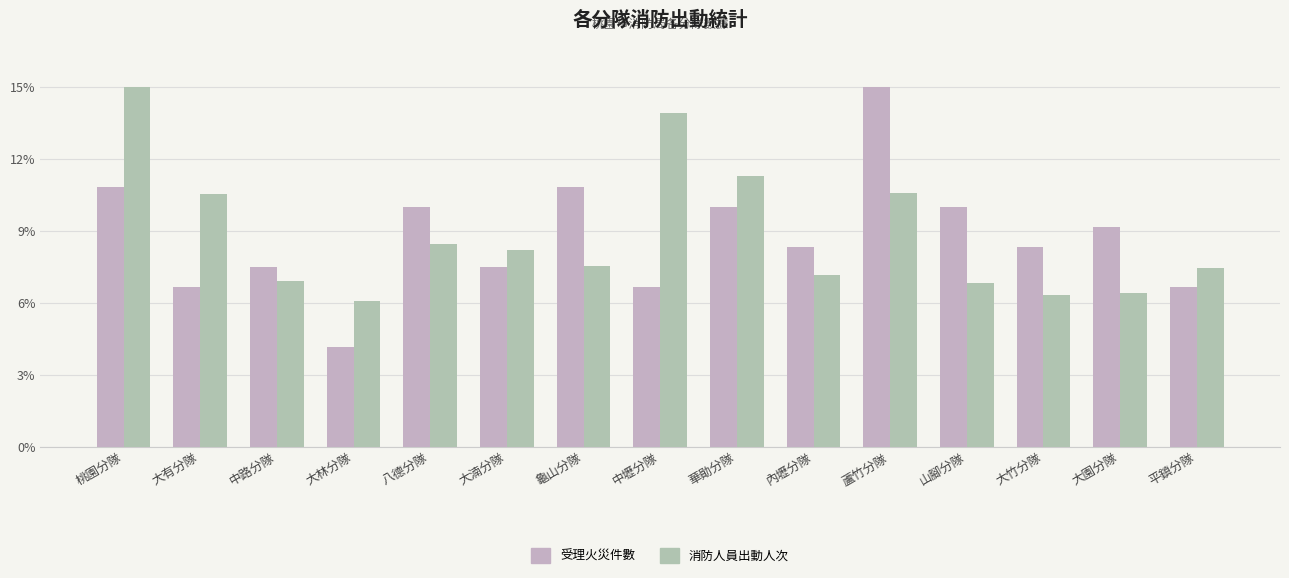

Is it true that 消防人員出動人次 equals 6.9 at 中路分隊?

True